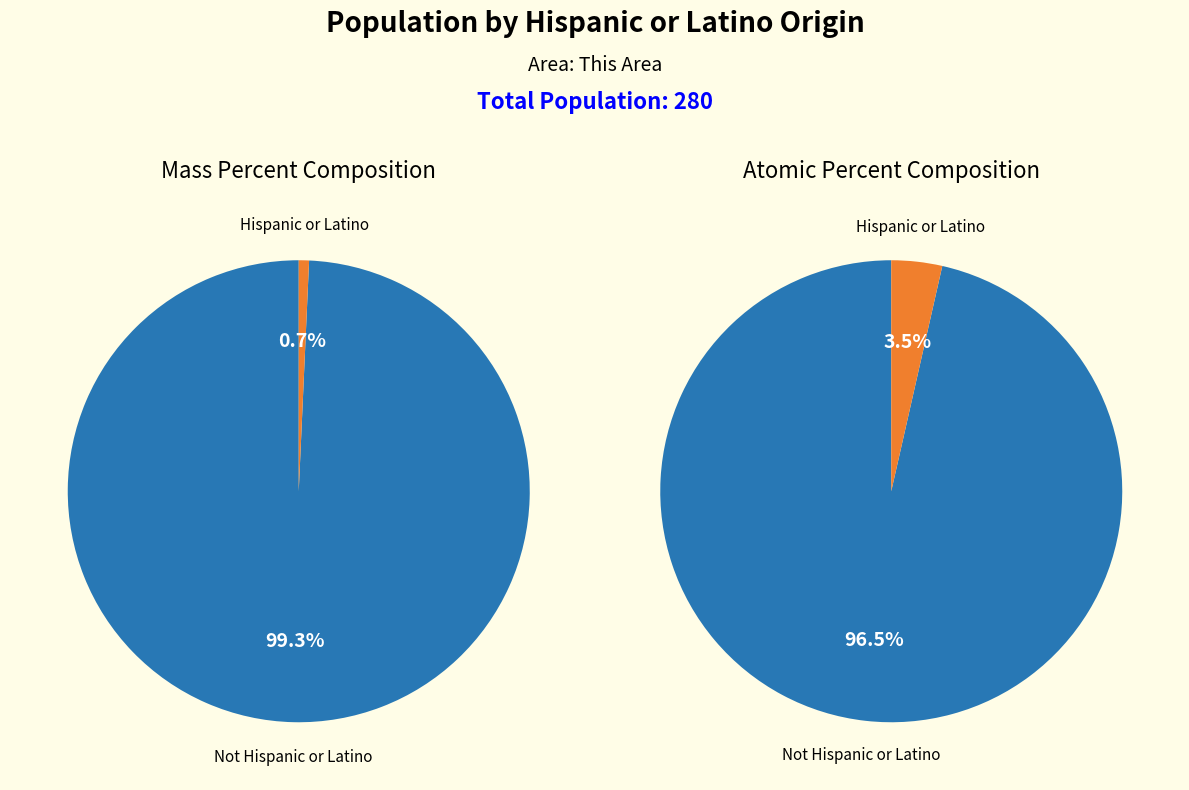

True or false: Not Hispanic or Latino accounts for 91% of the total.

False